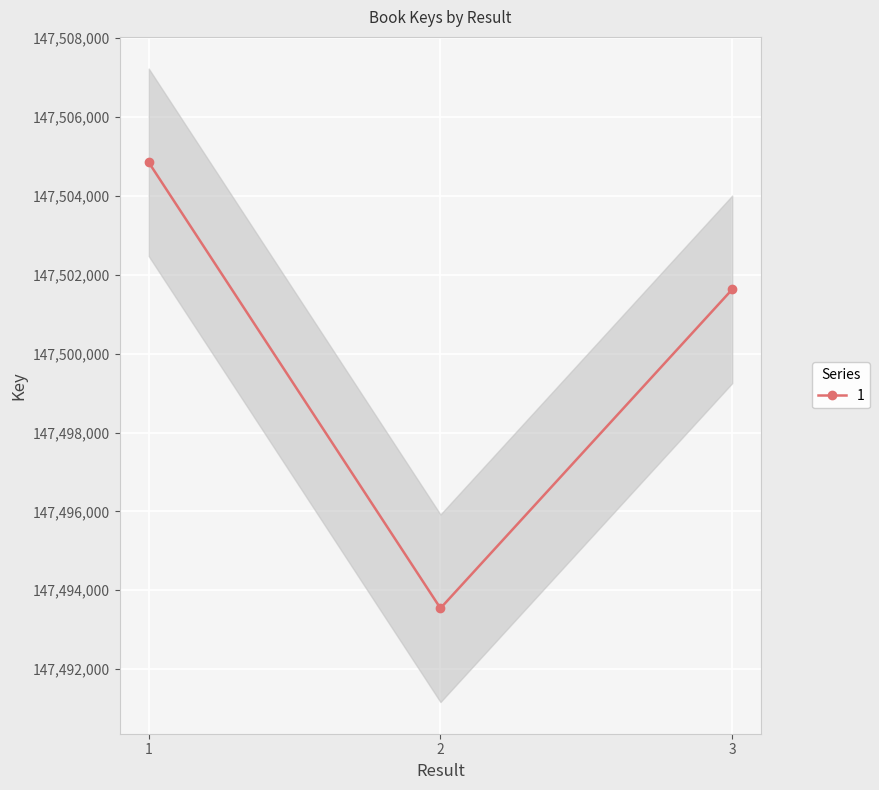

Where does the data first go above 147501631?

1